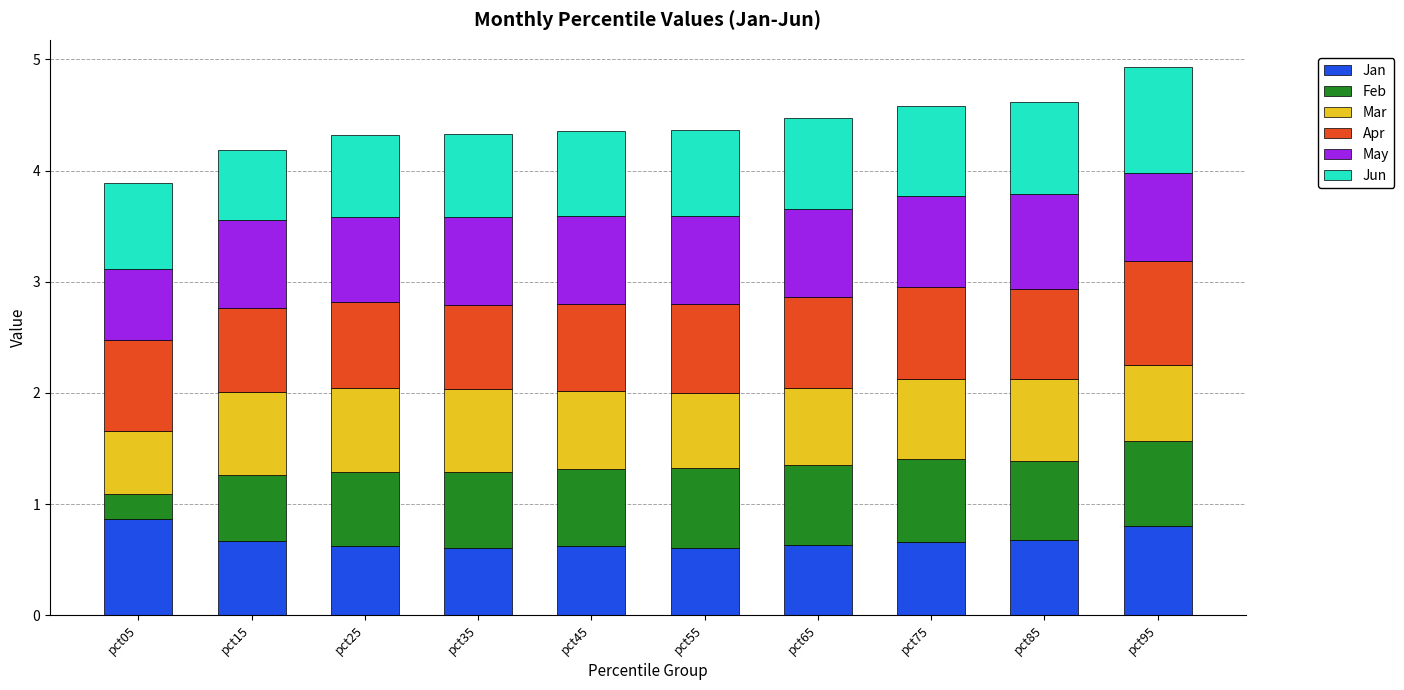

What is the total value across all series at pct95?

4.9